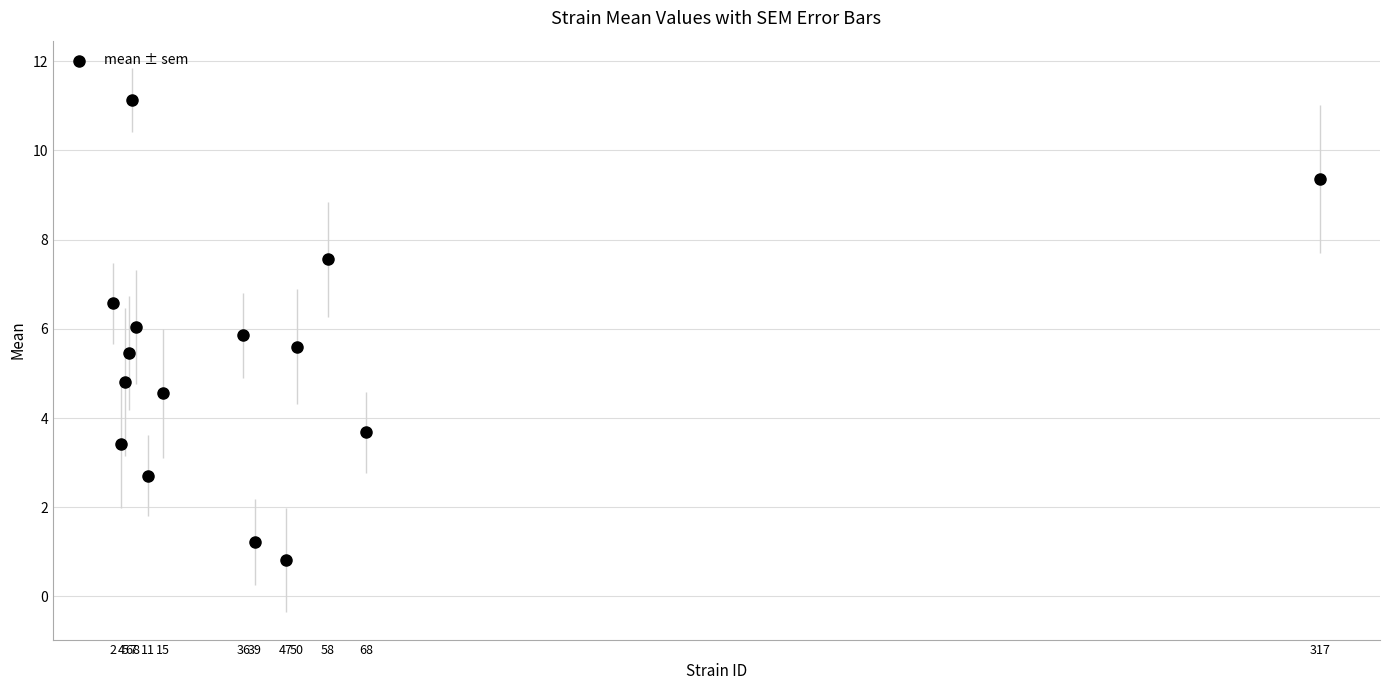

What is the range of Y values (max minus min)?

10.3